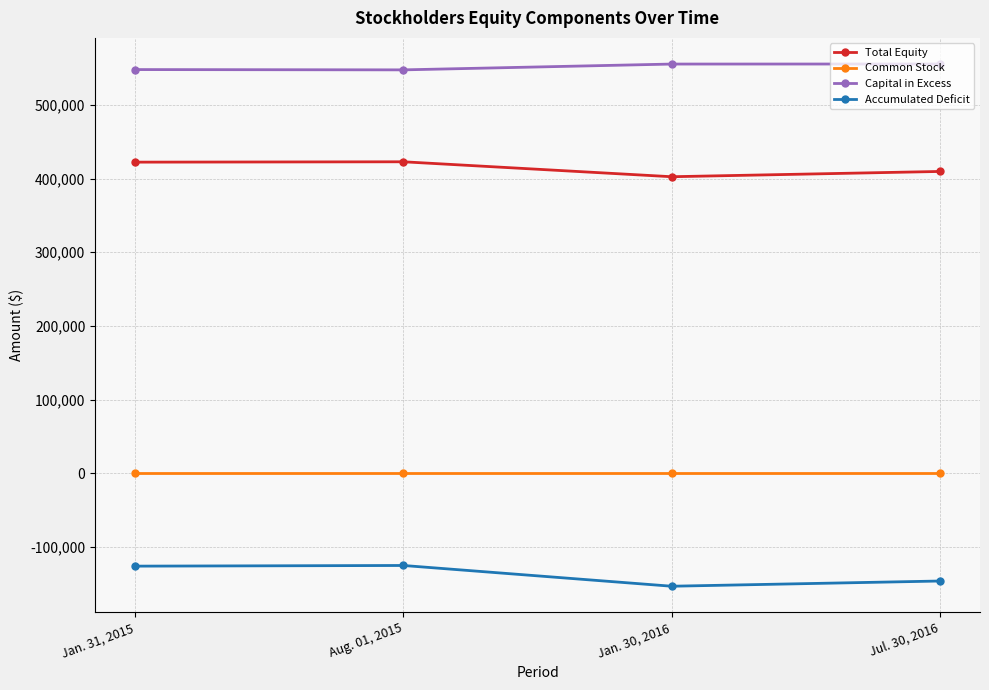

Rank the series by their average value, from lowest to highest.

Accumulated Deficit, Common Stock, Total Equity, Capital in Excess